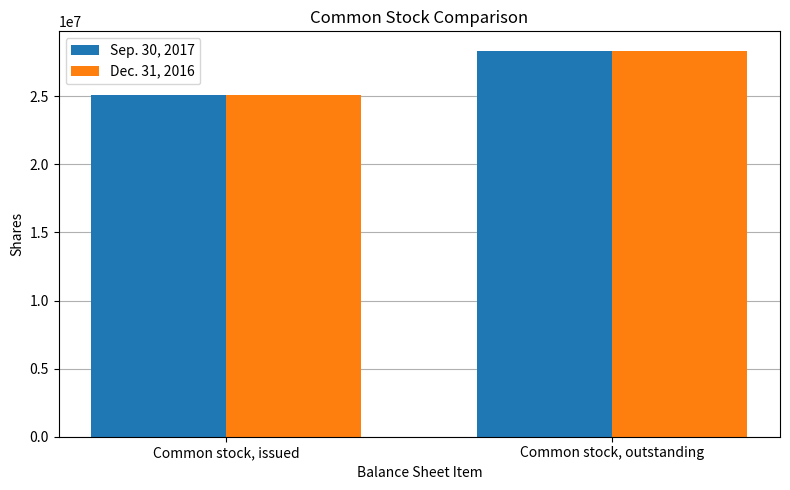

What are all the series names shown in the legend?

Sep. 30, 2017, Dec. 31, 2016